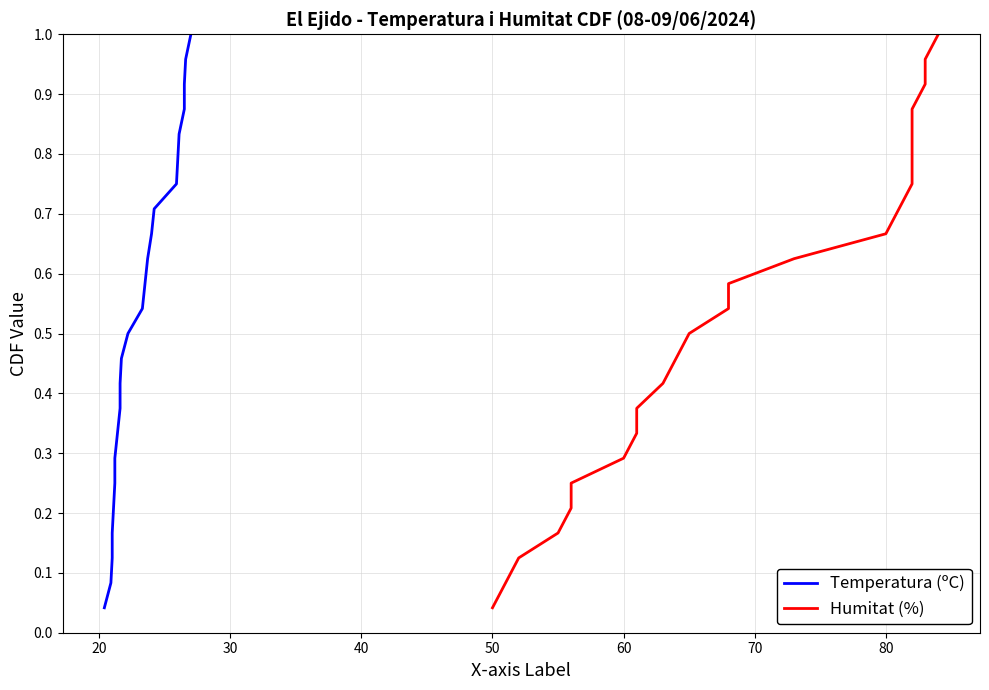

How many lines are shown in the chart?

2